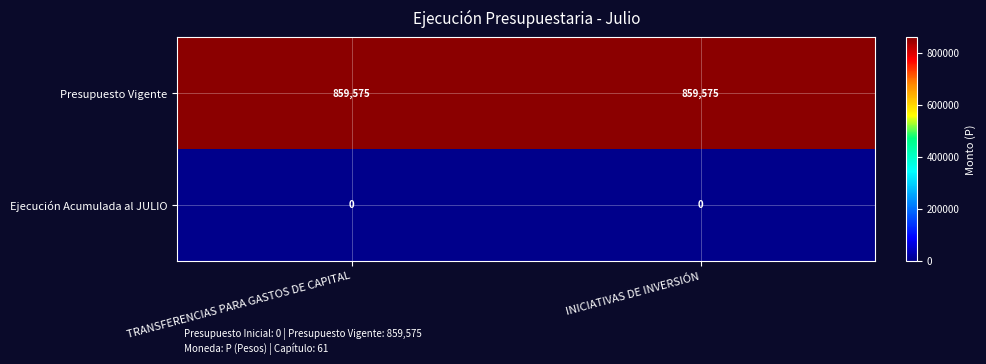

What is the maximum value shown in the chart?

859575